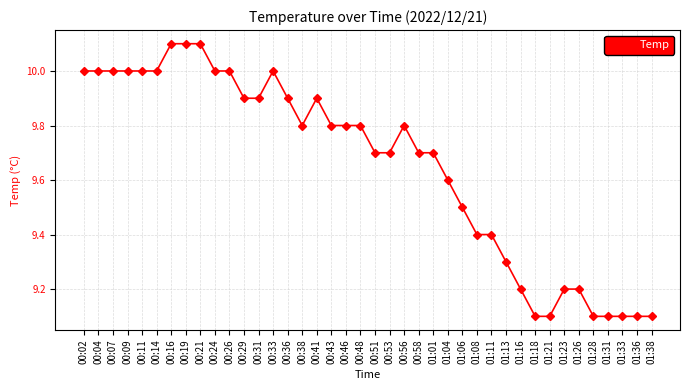

What is the difference between the maximum and minimum values?

1.0